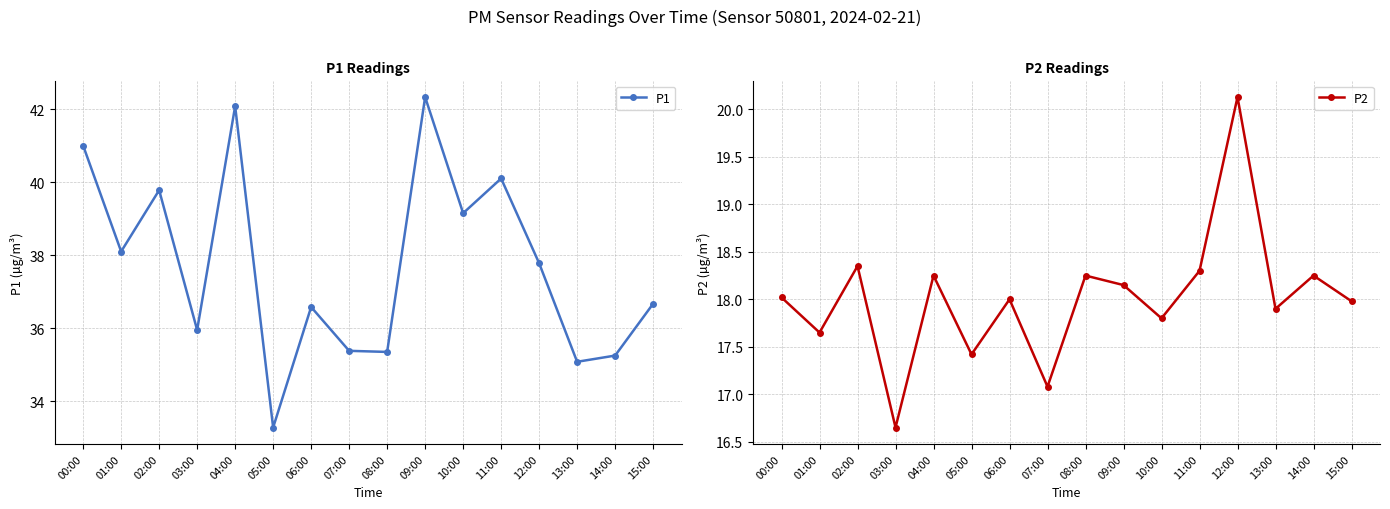

Reading left to right, what are all the values shown in this chart?

P1: 00:00=41.0	01:00=38.1	02:00=39.8	03:00=36.0	04:00=42.1	05:00=33.3	06:00=36.6	07:00=35.4	08:00=35.4	09:00=42.3	10:00=39.1	11:00=40.1	12:00=37.8	13:00=35.1	14:00=35.2	15:00=36.7
P2: 00:00=18.0	01:00=17.6	02:00=18.4	03:00=16.6	04:00=18.2	05:00=17.4	06:00=18.0	07:00=17.1	08:00=18.2	09:00=18.1	10:00=17.8	11:00=18.3	12:00=20.1	13:00=17.9	14:00=18.2	15:00=18.0